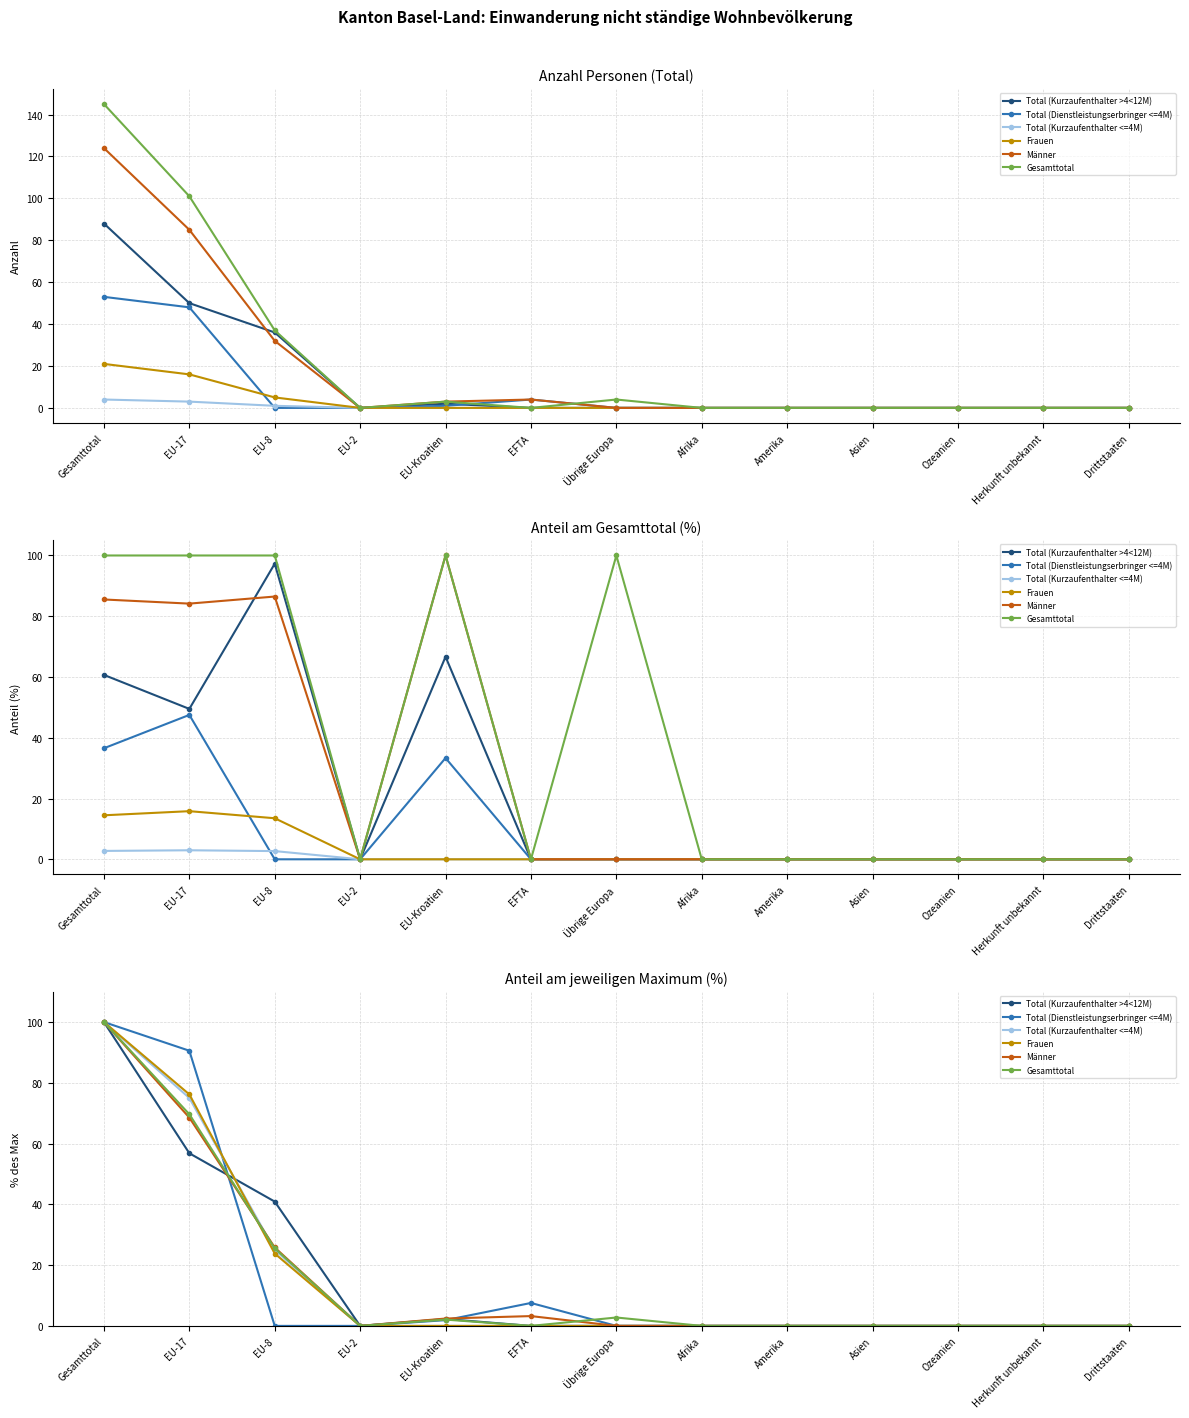

Which category has the lowest value across all series?

EU-2